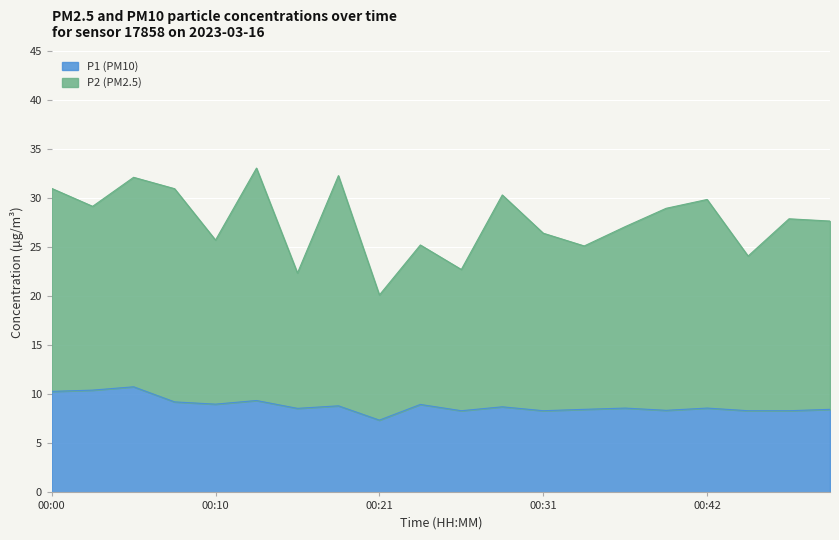

The value of P1 (PM10) at 00:10 is 9.0. True or false?

True